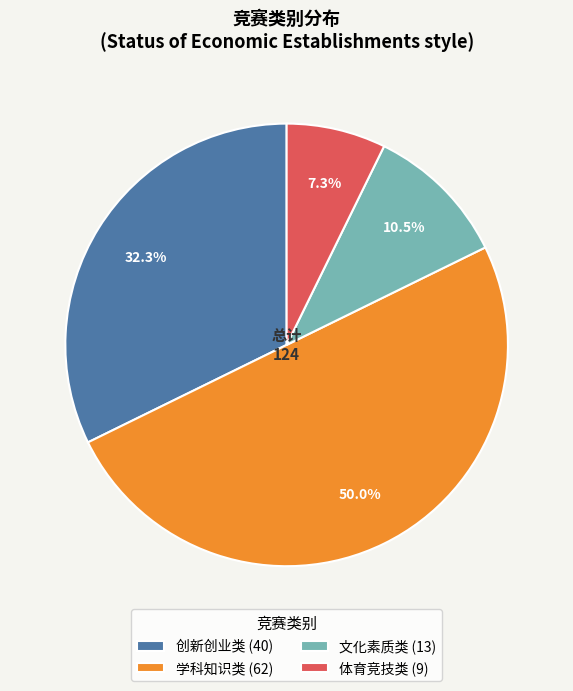

How many slices are in this pie chart?

4